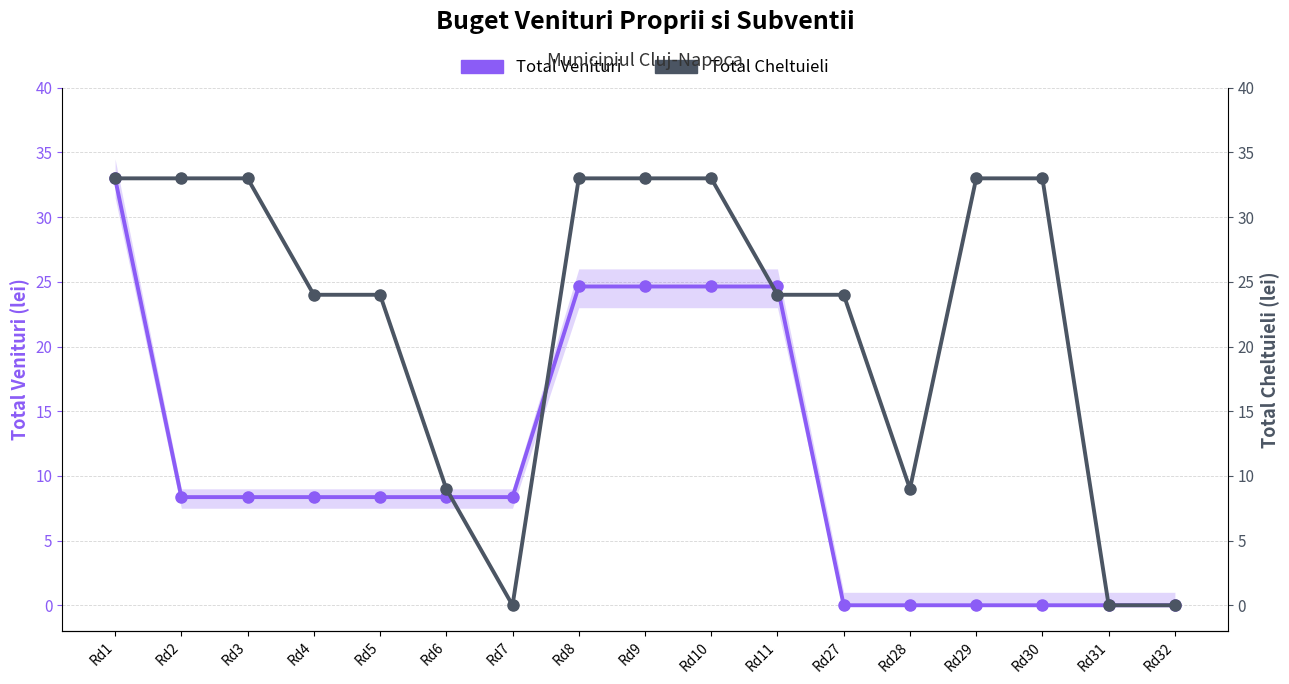

How many data points in Total Venituri are less than 8?

6